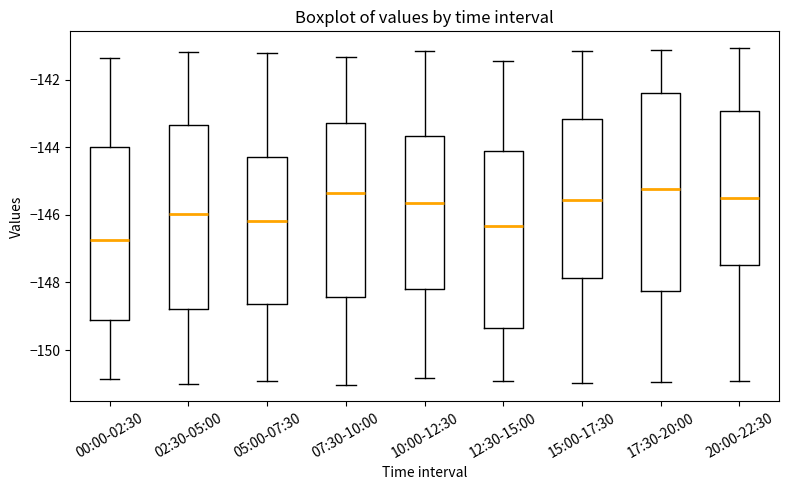

Reading left to right, transcribe this box plot: for each box, give where its median line is, the range the box spans, and where its two whiskers end, as read against the y-axis. The values are not printed on the chart, so give them approximately, as read against the axis.

00:00-02:30: median -146.8, box -149.2 to -144.0, whiskers -150.8 to -141.4
02:30-05:00: median -146.0, box -148.8 to -143.4, whiskers -151.0 to -141.2
05:00-07:30: median -146.2, box -148.6 to -144.2, whiskers -151.0 to -141.2
07:30-10:00: median -145.4, box -148.4 to -143.2, whiskers -151.0 to -141.4
10:00-12:30: median -145.6, box -148.2 to -143.6, whiskers -150.8 to -141.2
12:30-15:00: median -146.4, box -149.4 to -144.2, whiskers -151.0 to -141.4
15:00-17:30: median -145.6, box -147.8 to -143.2, whiskers -151.0 to -141.2
17:30-20:00: median -145.2, box -148.2 to -142.4, whiskers -151.0 to -141.2
20:00-22:30: median -145.6, box -147.4 to -143.0, whiskers -151.0 to -141.0